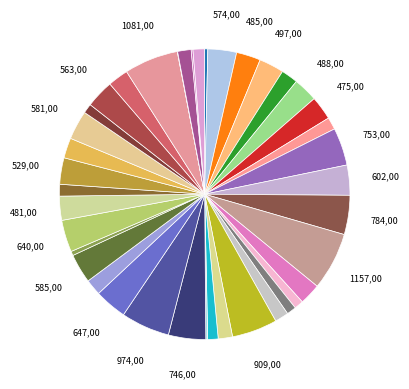

Does any single category account for the majority?

No